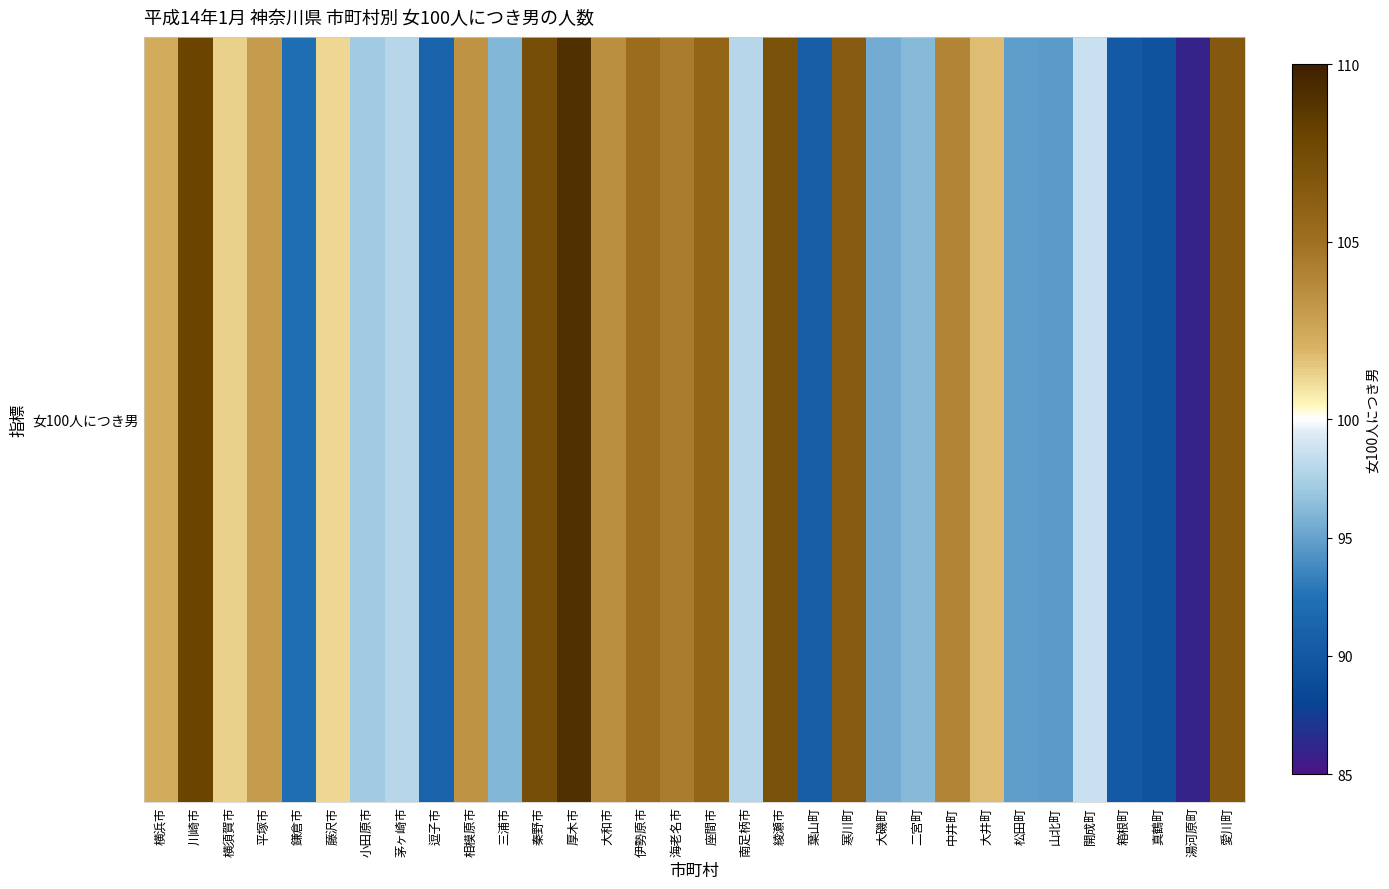

Where is the data nearest to the value 97?

小田原市